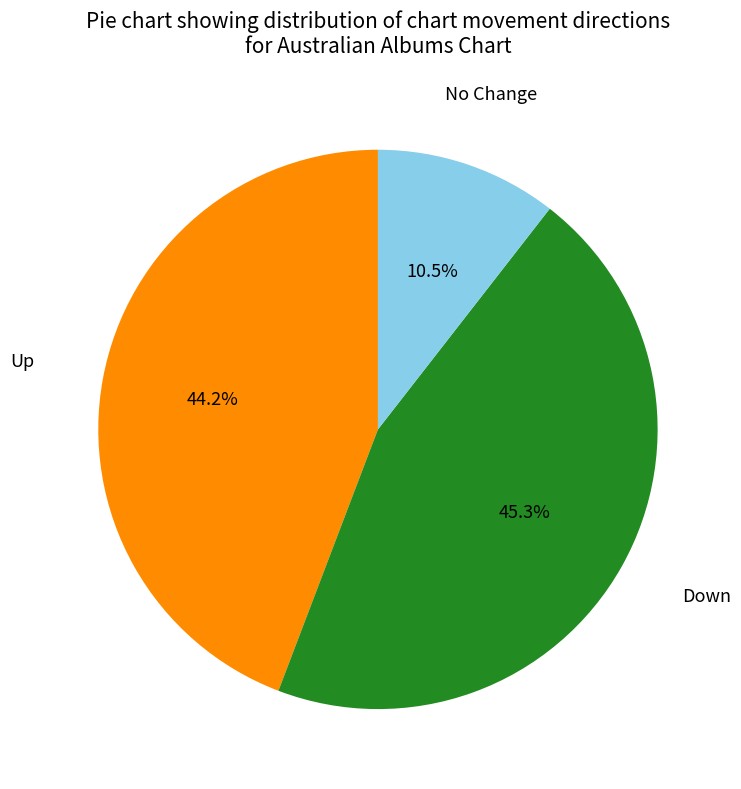

To the nearest percent, what is the average slice percentage?

33%